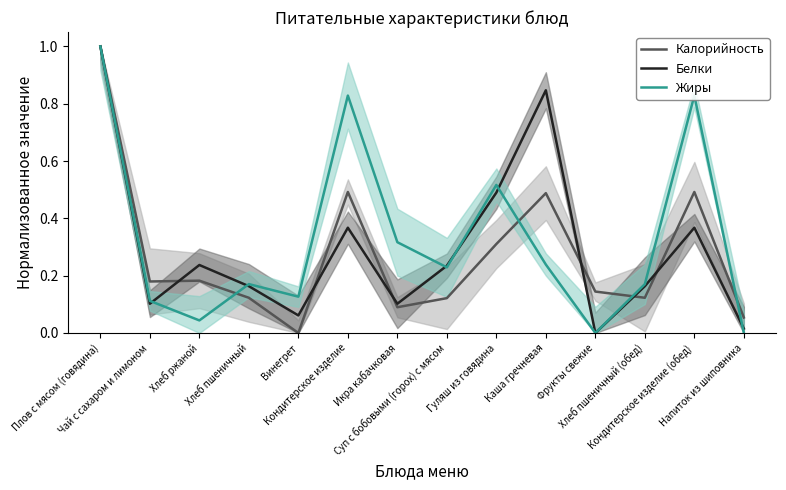

True or false: Калорийность has more than 1 points higher than both neighbors.

True